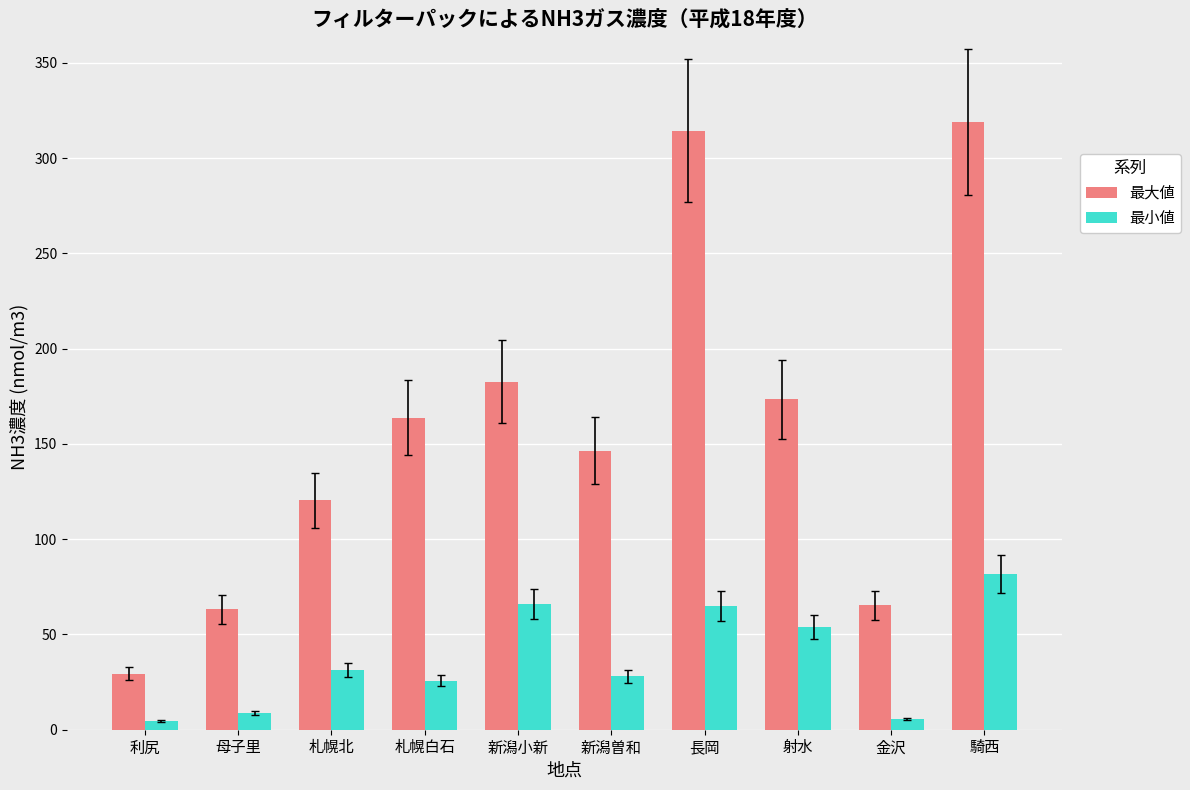

The 最小値 series shows 25.8 at 札幌白石. True or false?

True